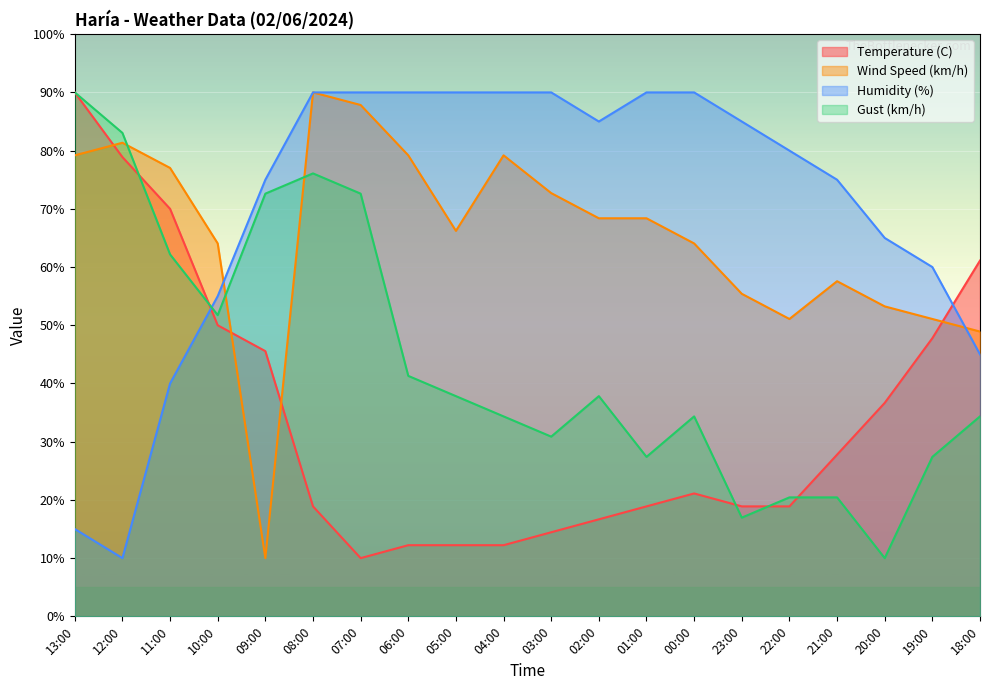

How many interior local valleys does the Wind Speed (km/h) series have?

3